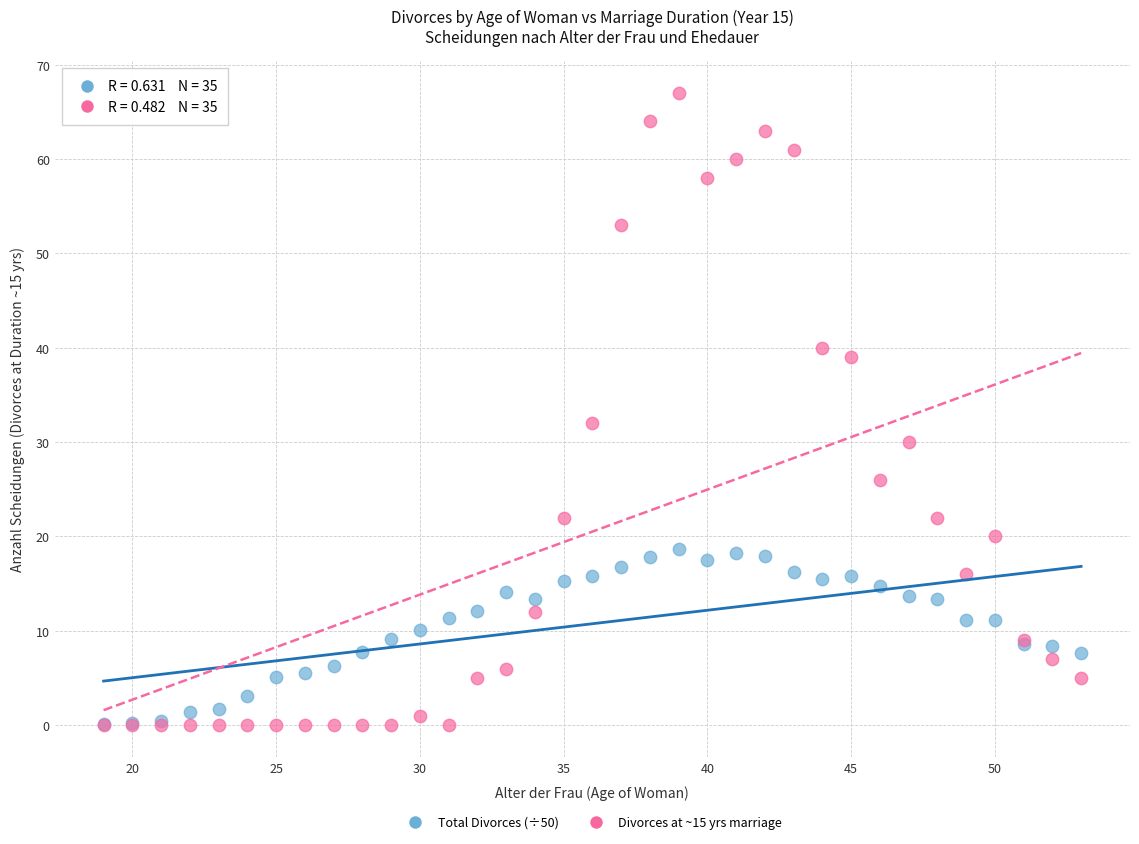

Across all series, what Y value is closest to 33?

32.0